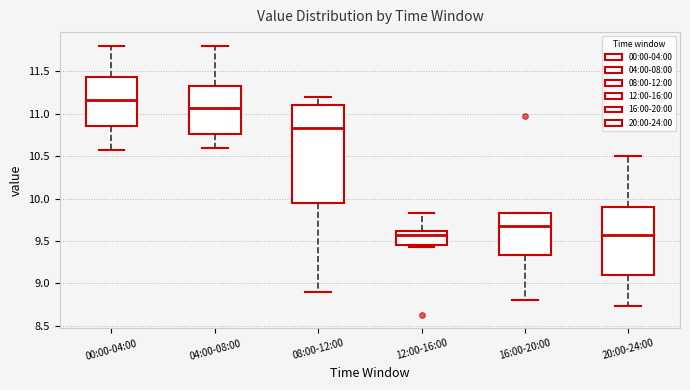

Where does the lower whisker of the box for 04:00-08:00 end on the y-axis? The values are not printed on the chart, so give them approximately, as read against the axis.

10.60